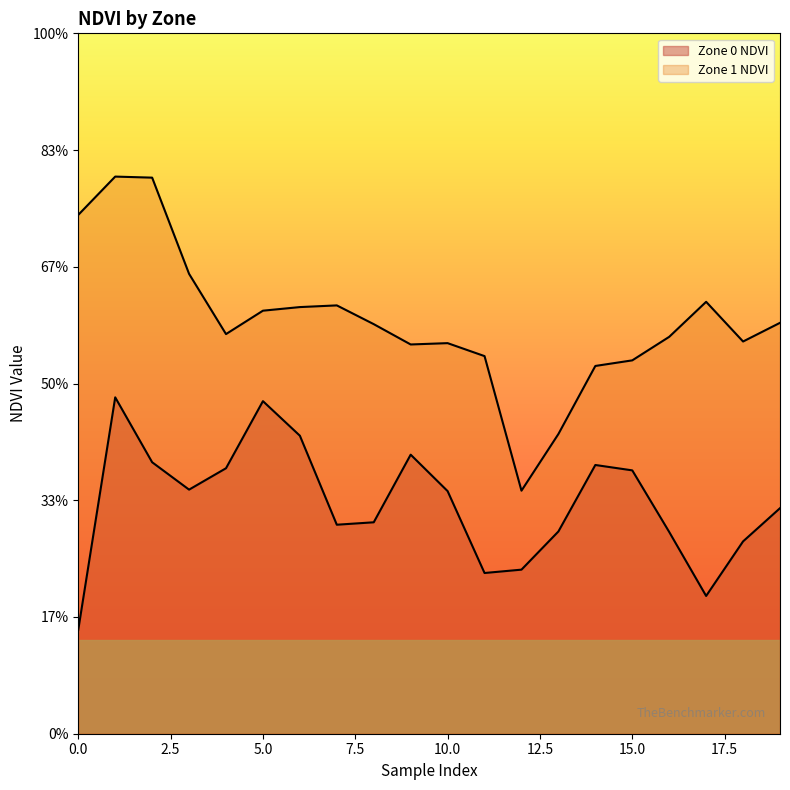

At which label does Zone 1 NDVI reach its peak?

1